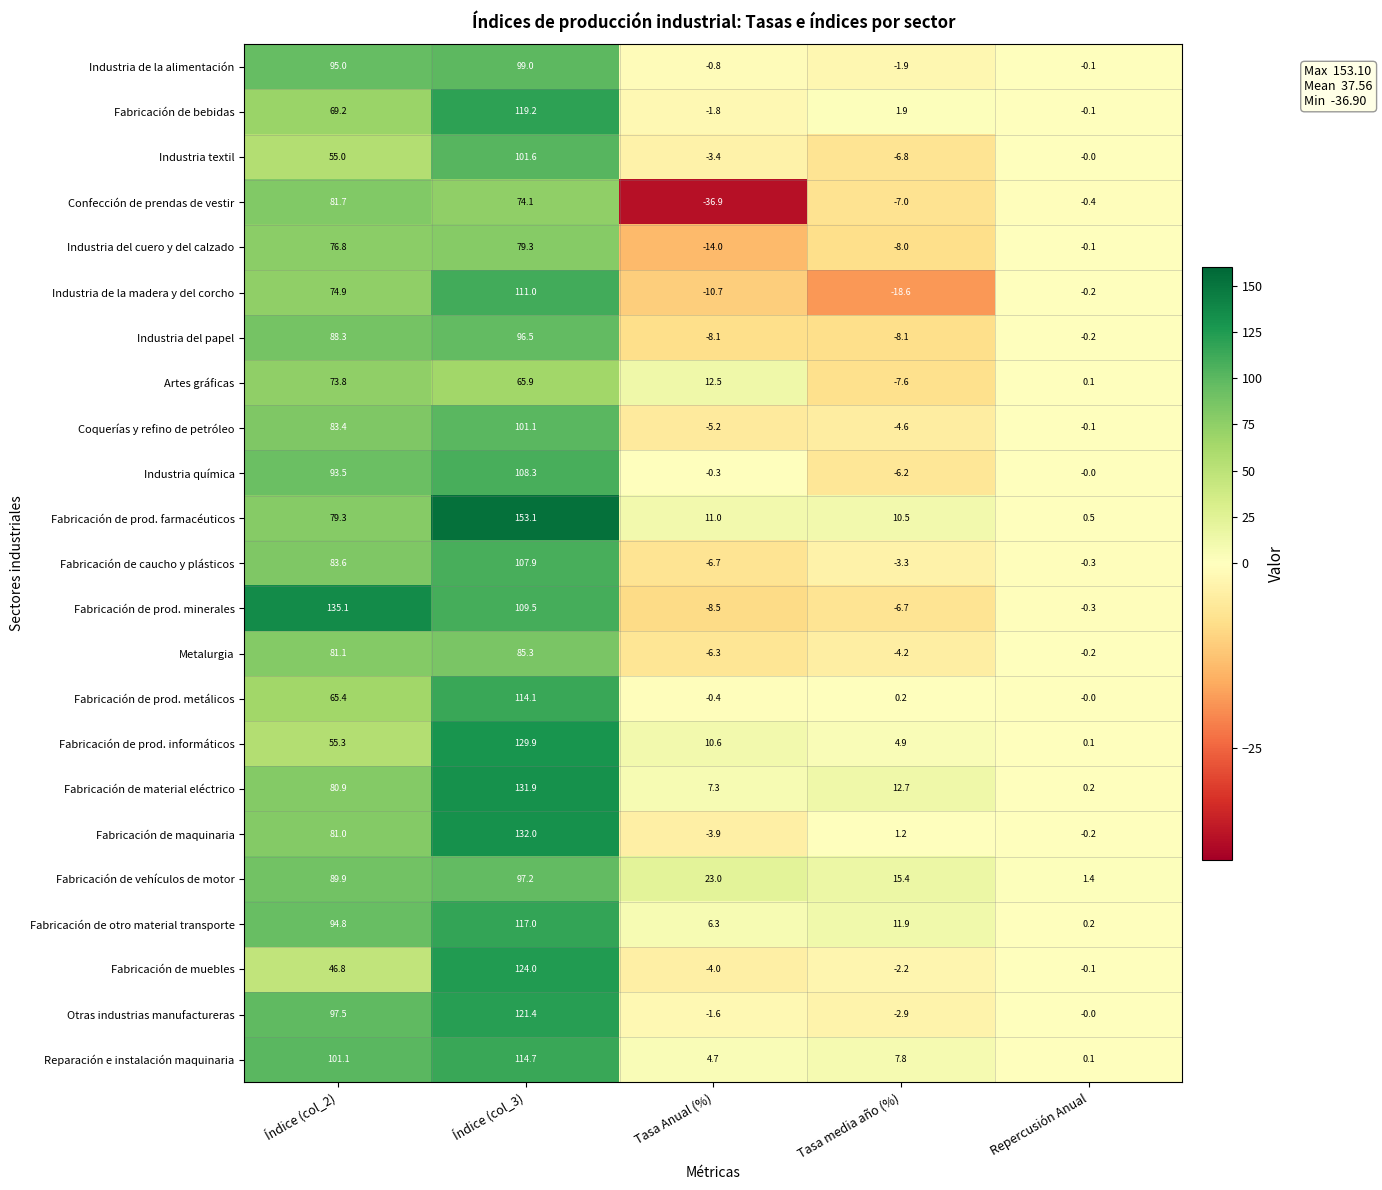

What is the average value of the Confección de prendas de vestir series?

22.3